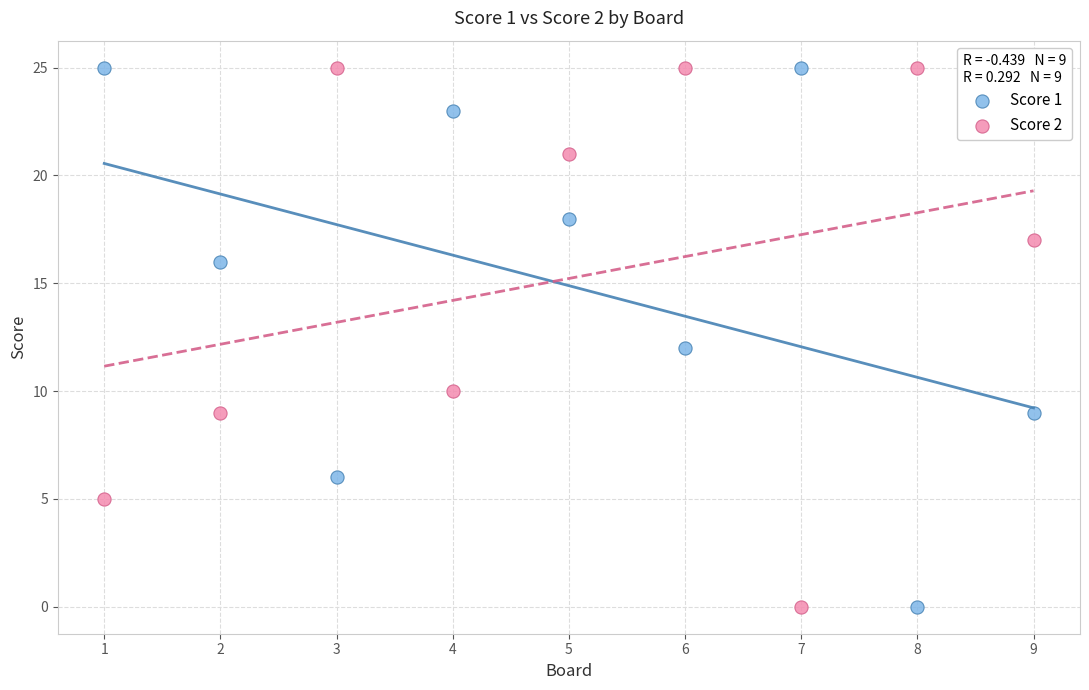

Across all data points, what is the range of X values (max minus min)?

8